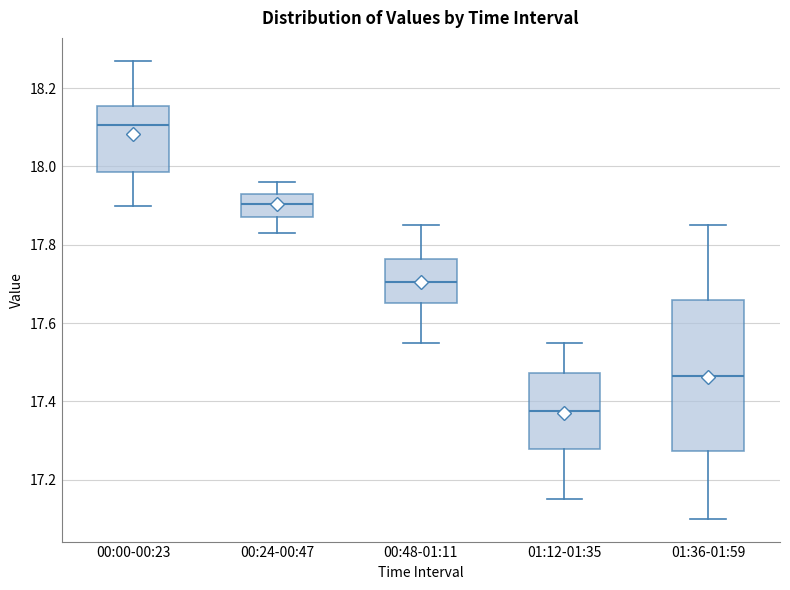

Which box has the lowest median line?

01:12-01:35